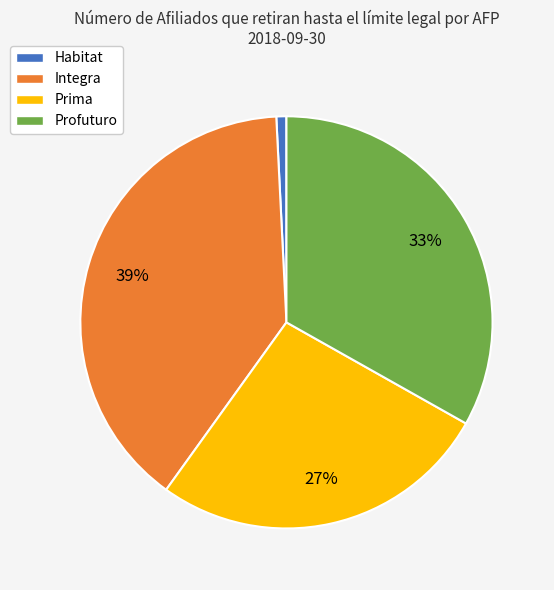

Is Profuturo the majority of the pie?

No